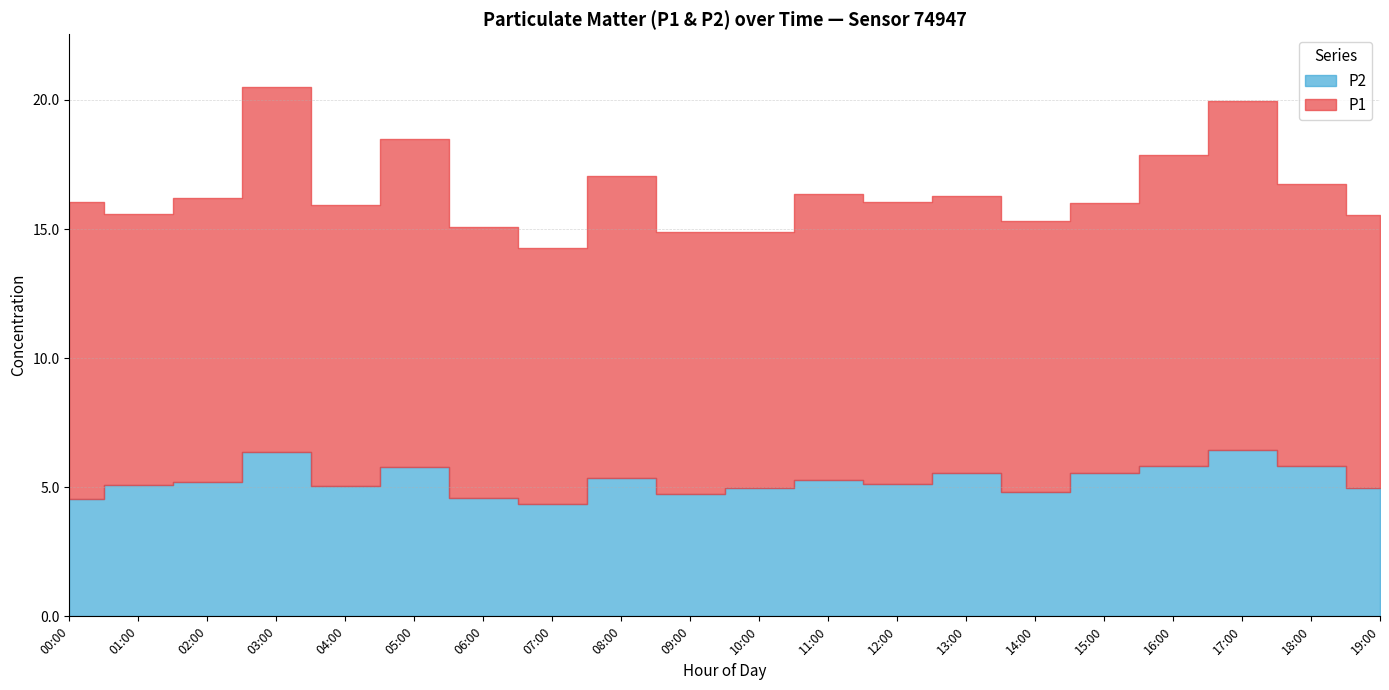

The P1 series shows 11.0 at 02:00. True or false?

True